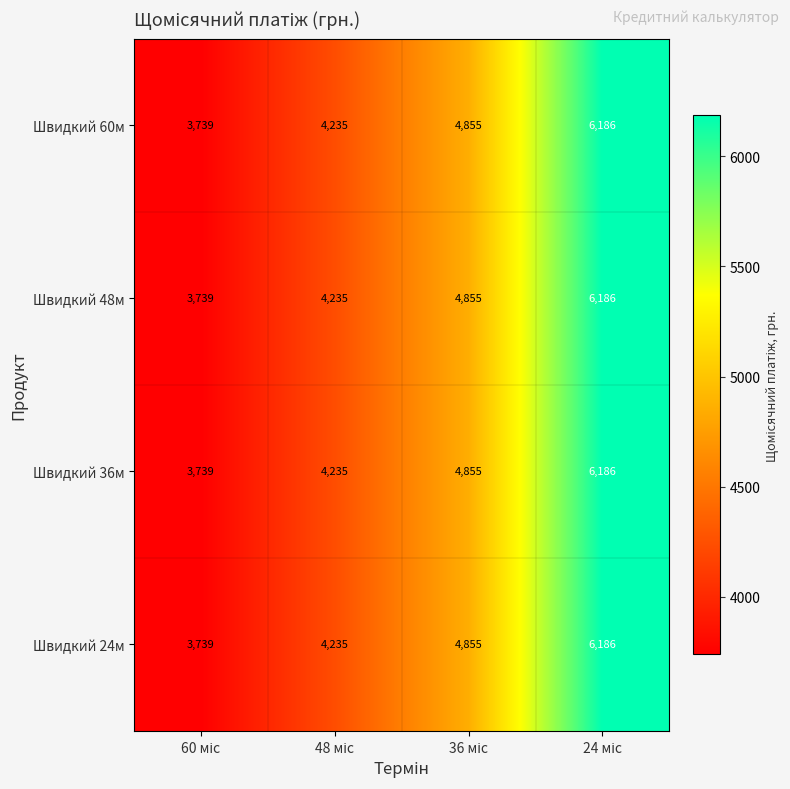

How many Швидкий 48м values are between 4235 and 6186?

3